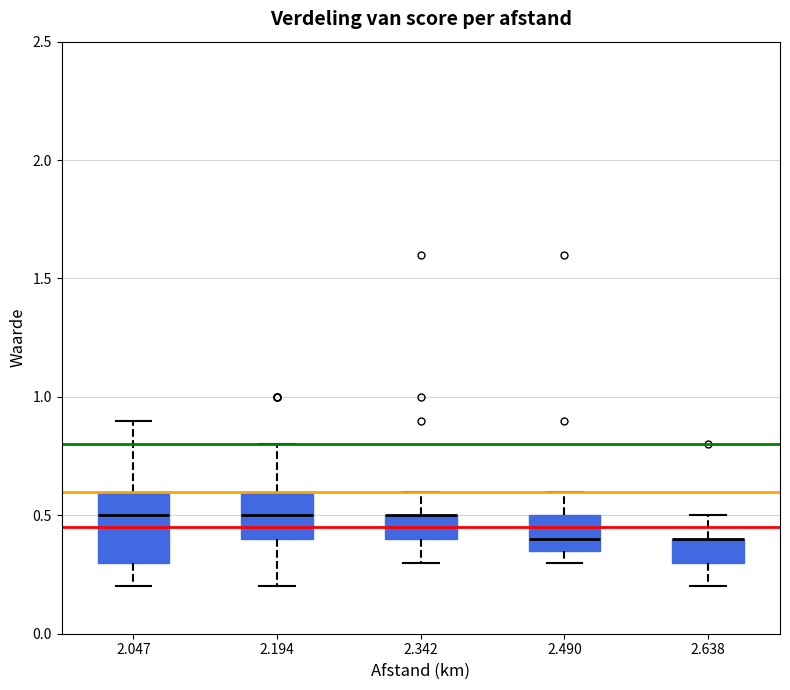

Reading left to right, read every box against the y-axis: the position of its median line, the range the box covers, and the ends of its whiskers. The values are not printed on the chart, so give them approximately, as read against the axis.

2.047: median 0.50, box 0.30 to 0.60, whiskers 0.20 to 0.90
2.194: median 0.50, box 0.40 to 0.60, whiskers 0.20 to 0.80
2.342: median 0.50 (drawn on the box's upper edge), box 0.40 to 0.50, whiskers 0.30 to 0.60
2.490: median 0.40, box 0.35 to 0.50, whiskers 0.30 to 0.60
2.638: median 0.40 (drawn on the box's upper edge), box 0.30 to 0.40, whiskers 0.20 to 0.50